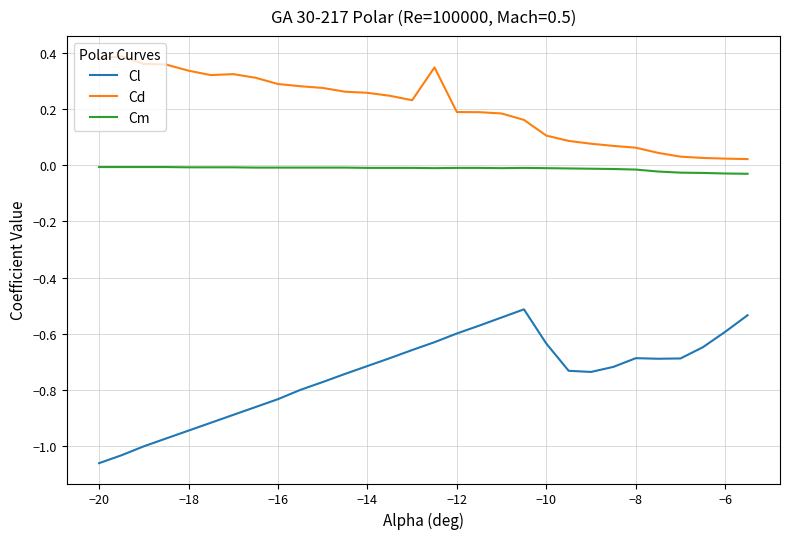

Which series has the largest total across all categories?

Cd